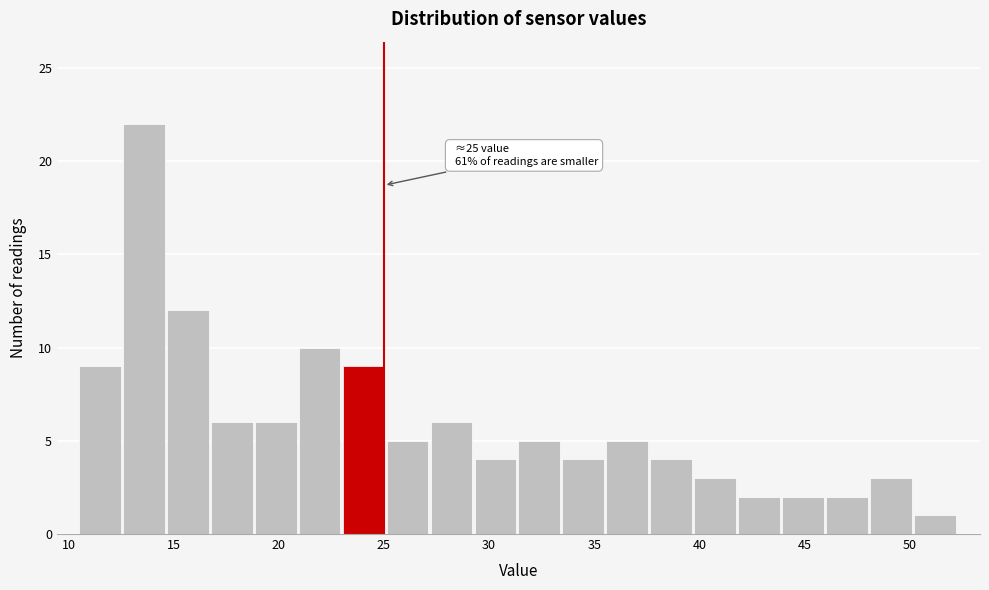

Which range on the x-axis has the tallest bar?

12.5 to 14.5